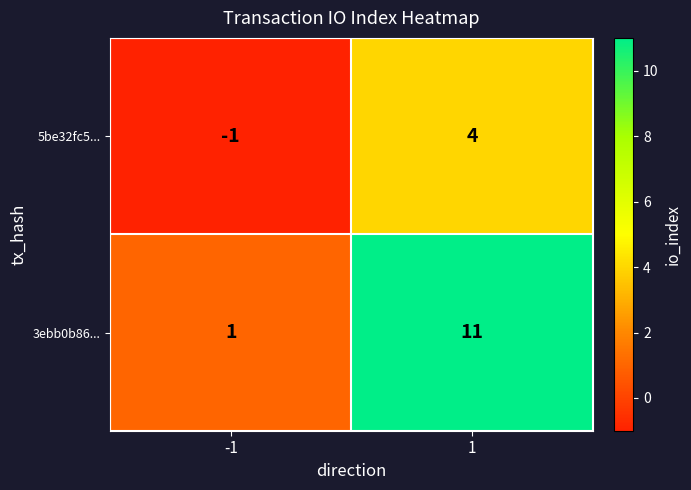

What is the difference between the maximum and minimum values in the 5be32fc5... series?

5